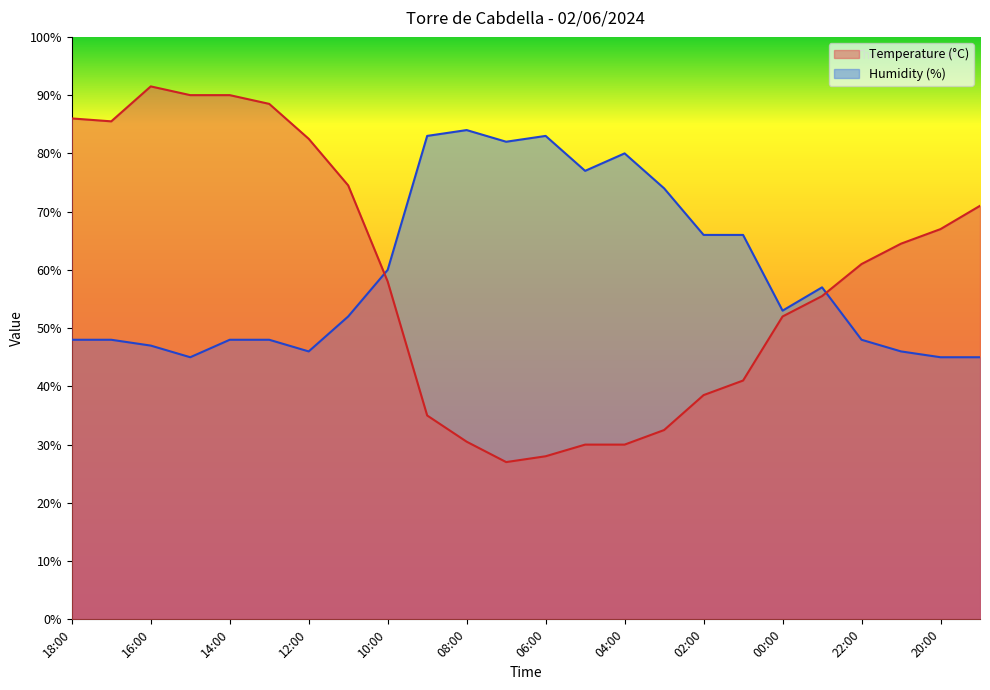

Does the chart have visible grid lines?

No